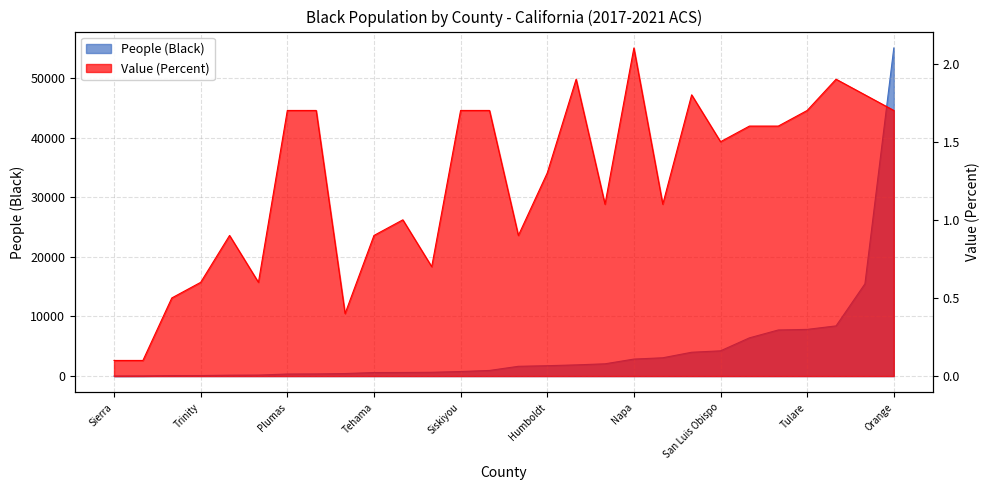

Where is the first local maximum for Value (Percent)?

Mariposa